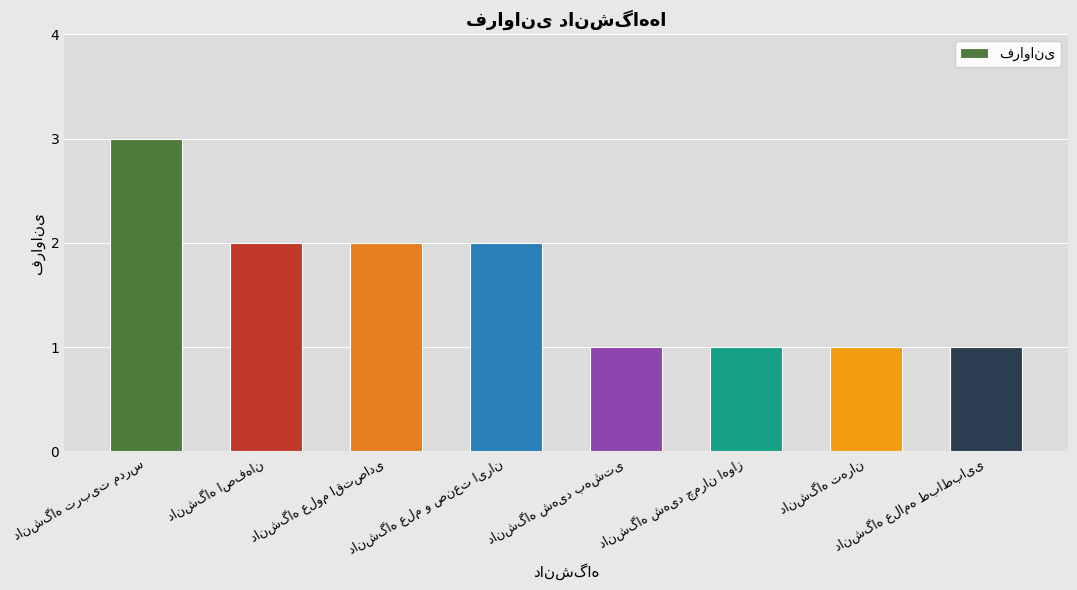

What is the greatest value displayed?

3